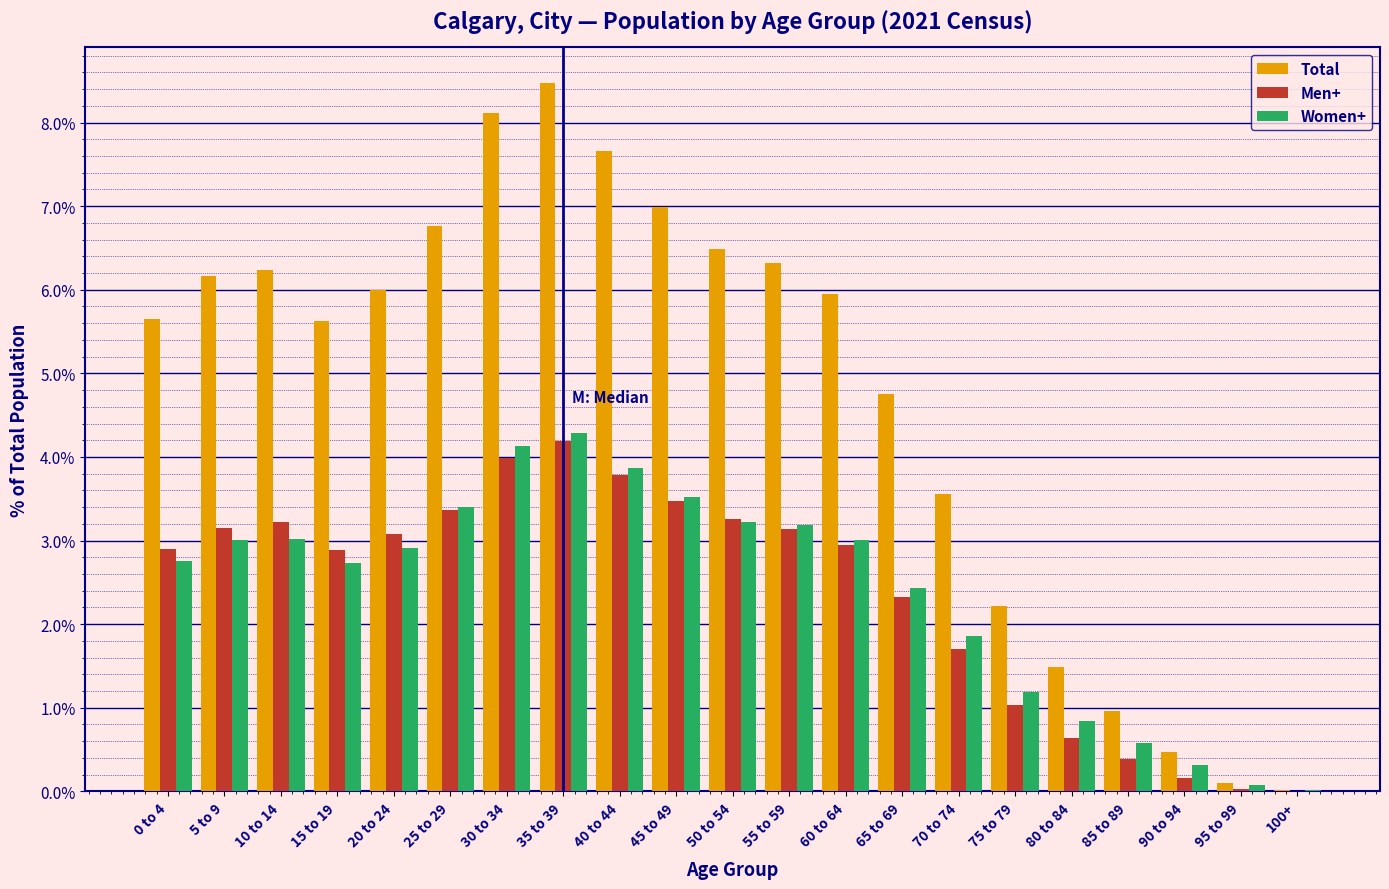

Which category has the highest value in the Men+ series?

35 to 39